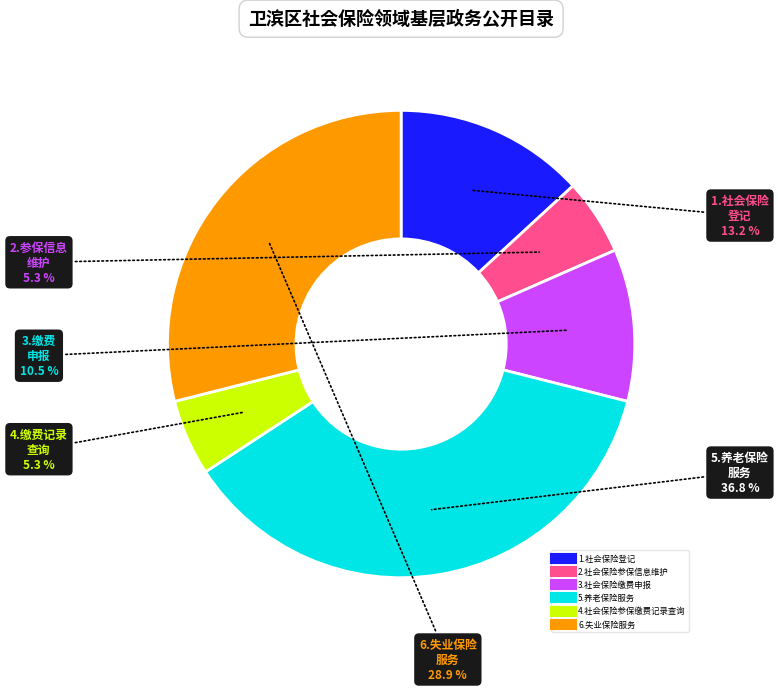

How much of the chart is everything except 6.失业保险服务?

71.1%